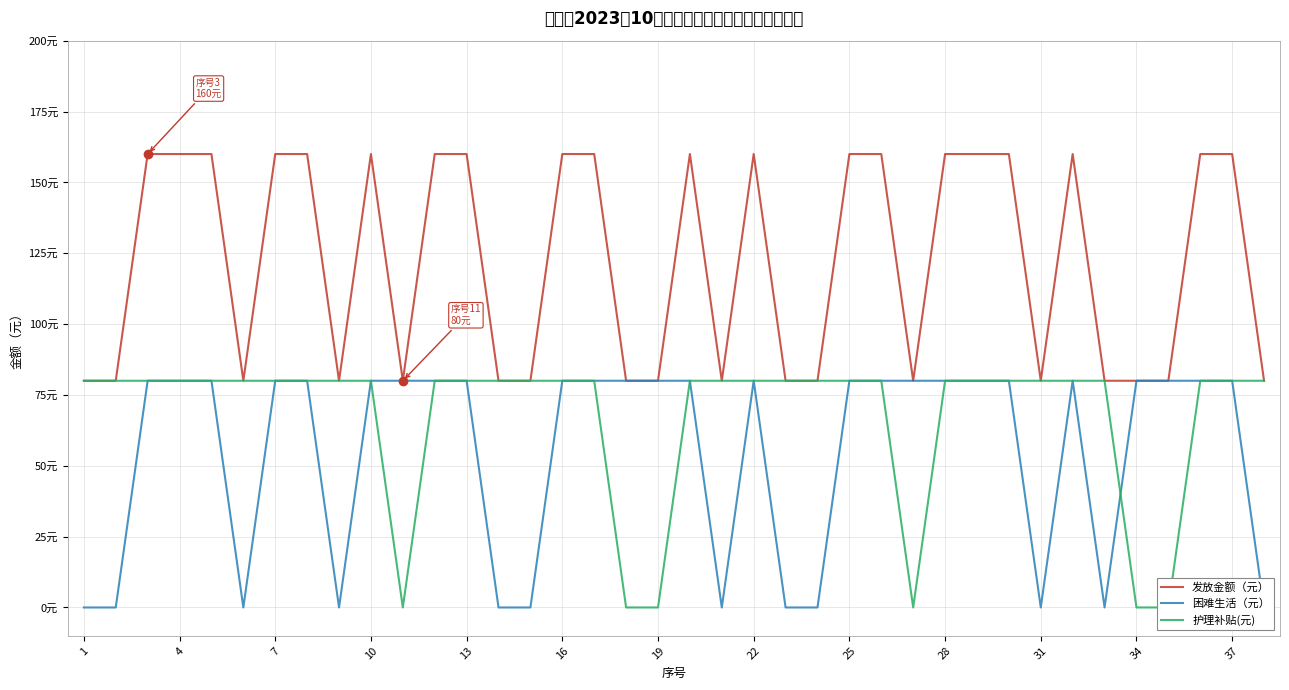

What is the average value of the 发放金额（元） series?

122